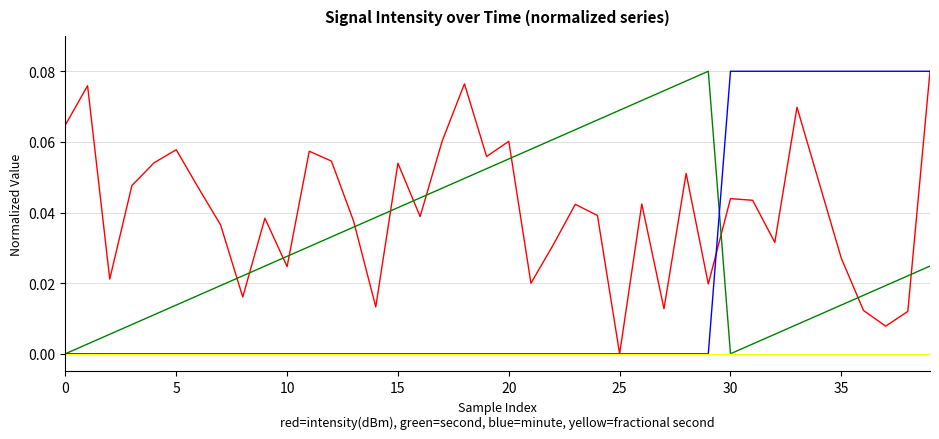

Does the chart display data point markers on the line(s)?

No